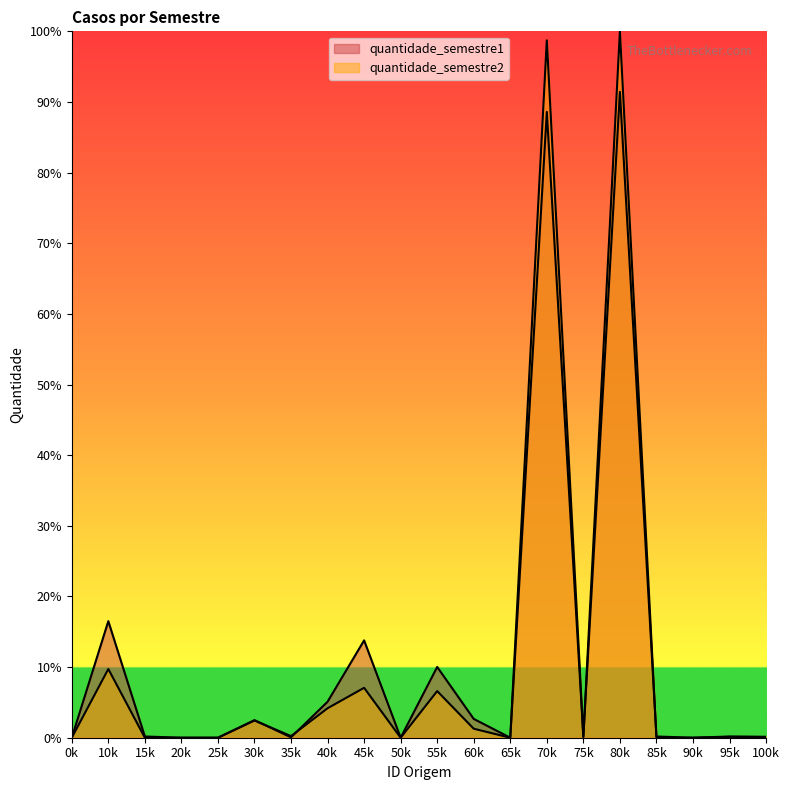

What is the difference between the second highest and minimum values in the quantidade_semestre2 series?

98.7